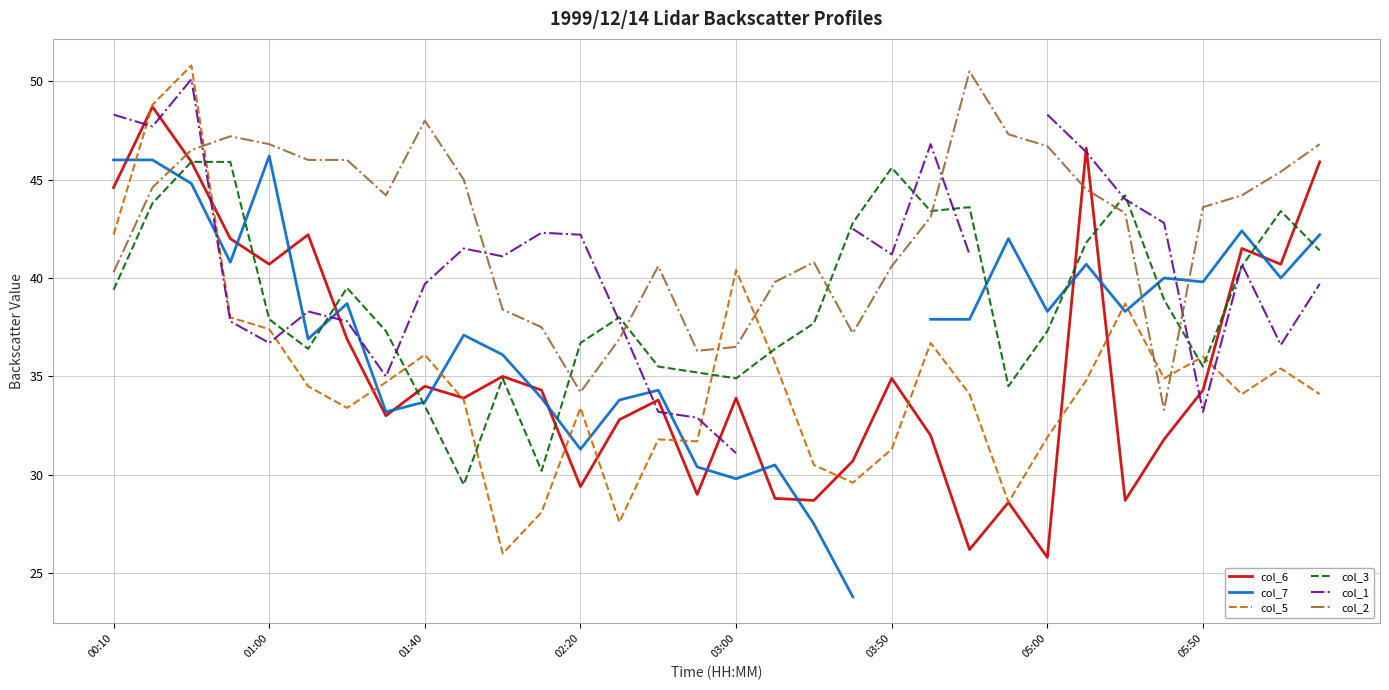

The value of col_5 at 03:50 is 31.3. True or false?

True